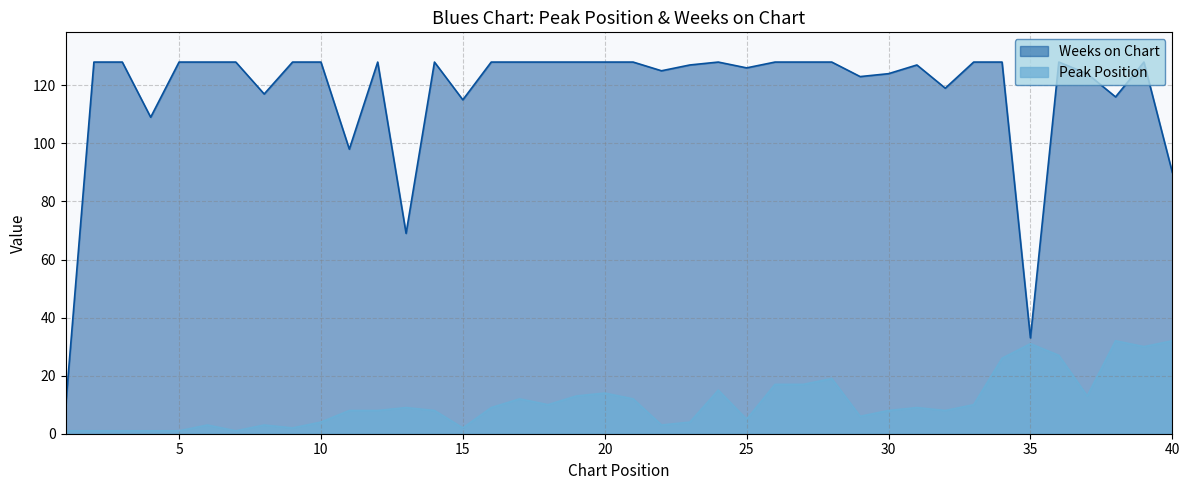

True or false: Peak Position and Weeks on Chart intersect in this chart.

False